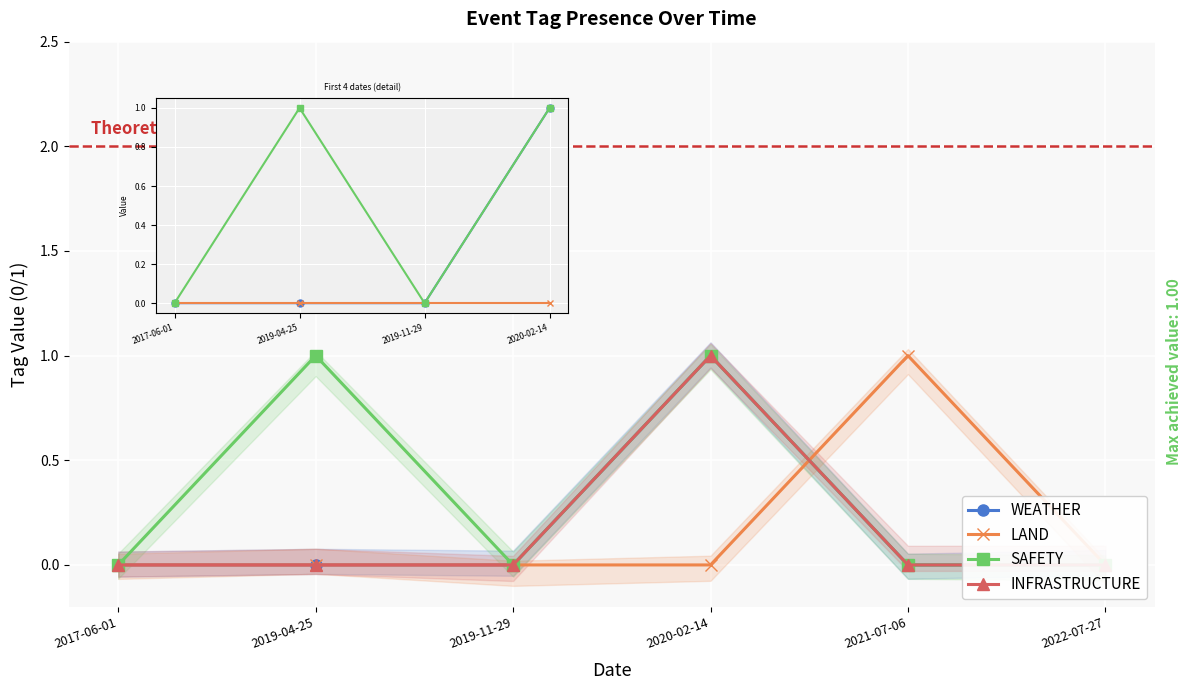

Reading right to left, extract all data points from this chart.

WEATHER: 2022-07-27=0	2021-07-06=0	2020-02-14=1	2019-11-29=0	2019-04-25=0	2017-06-01=0
LAND: 2022-07-27=0	2021-07-06=1	2020-02-14=0	2019-11-29=0	2019-04-25=0	2017-06-01=0
SAFETY: 2022-07-27=0	2021-07-06=0	2020-02-14=1	2019-11-29=0	2019-04-25=1	2017-06-01=0
INFRASTRUCTURE: 2022-07-27=0	2021-07-06=0	2020-02-14=1	2019-11-29=0	2019-04-25=0	2017-06-01=0